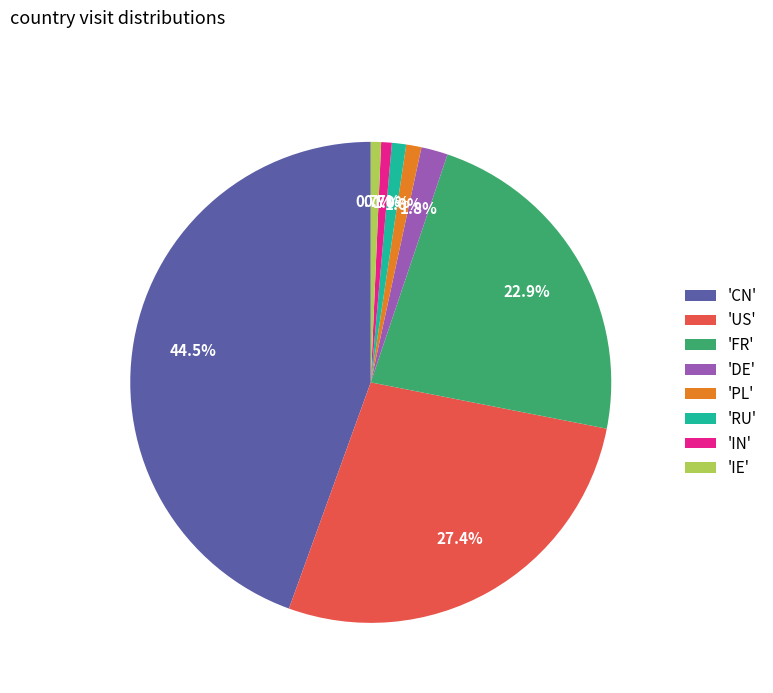

To the nearest percent, what is the average slice percentage?

12%